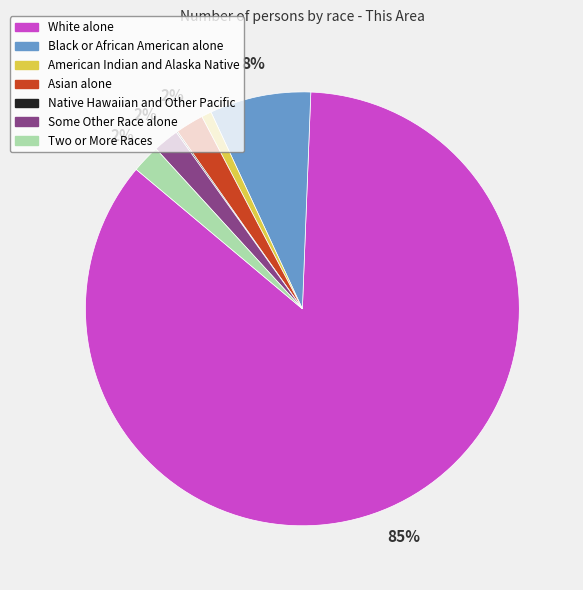

Combined, do Some Other Race alone and Black or African American alone account for over 50%?

No